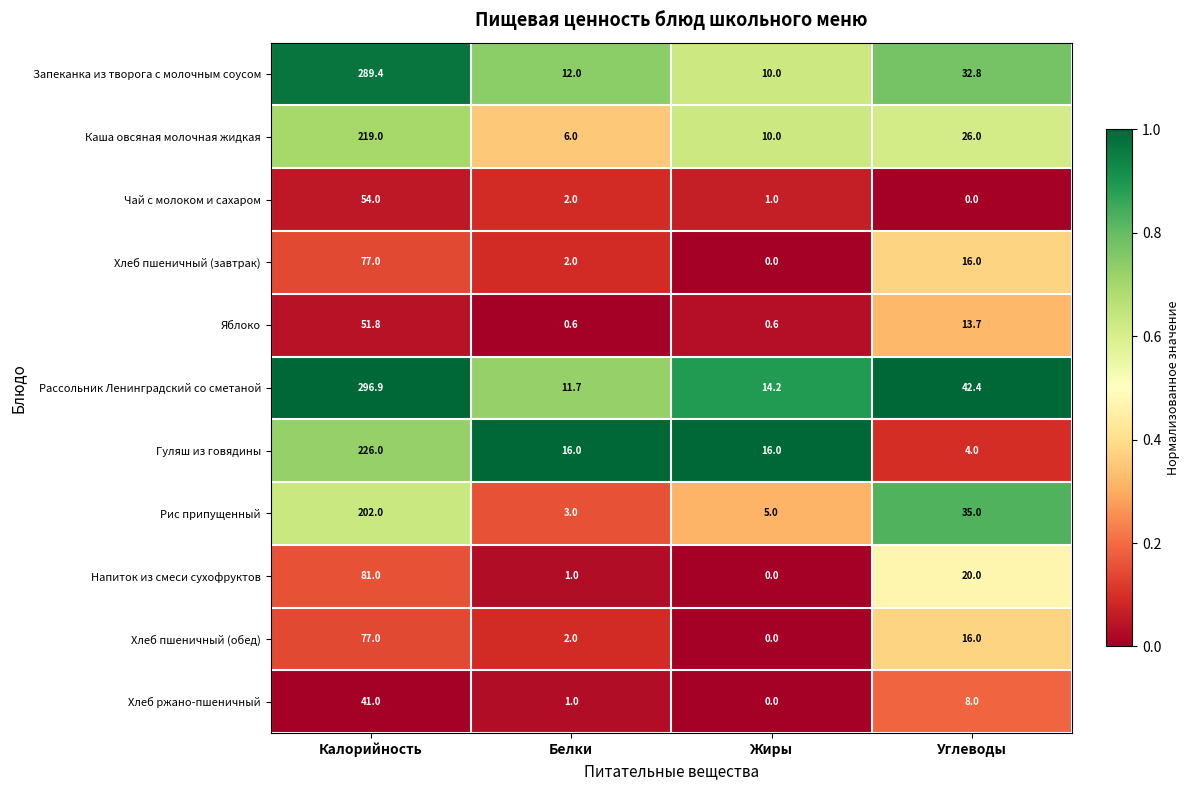

Which series has the largest total across all categories?

Рассольник Ленинградский со сметаной